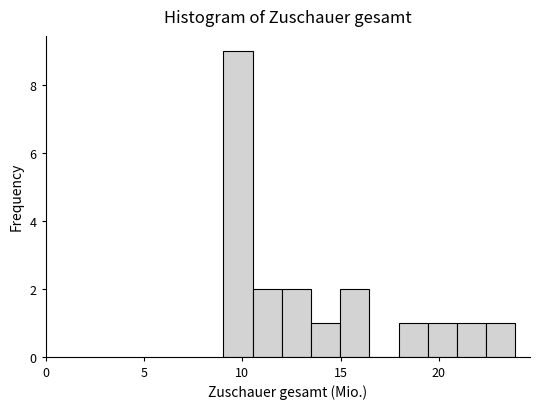

Around what value on the x-axis is the tallest bar? Give the approximate position of its centre, as read against the axis.

10.0